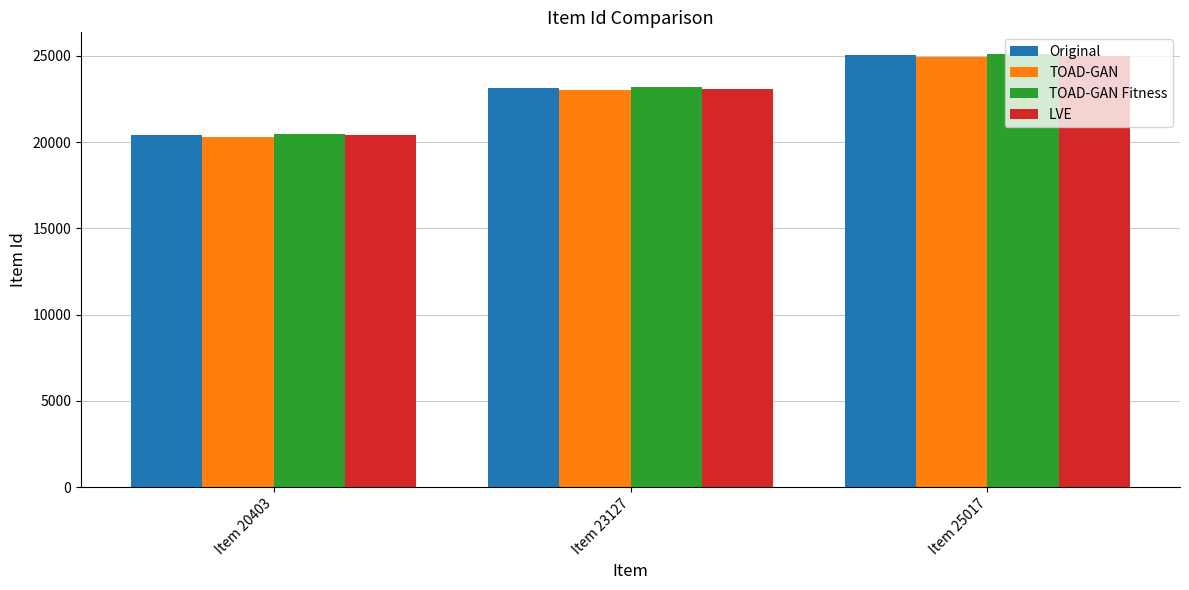

Which category has the lowest value across all series?

Item 20403